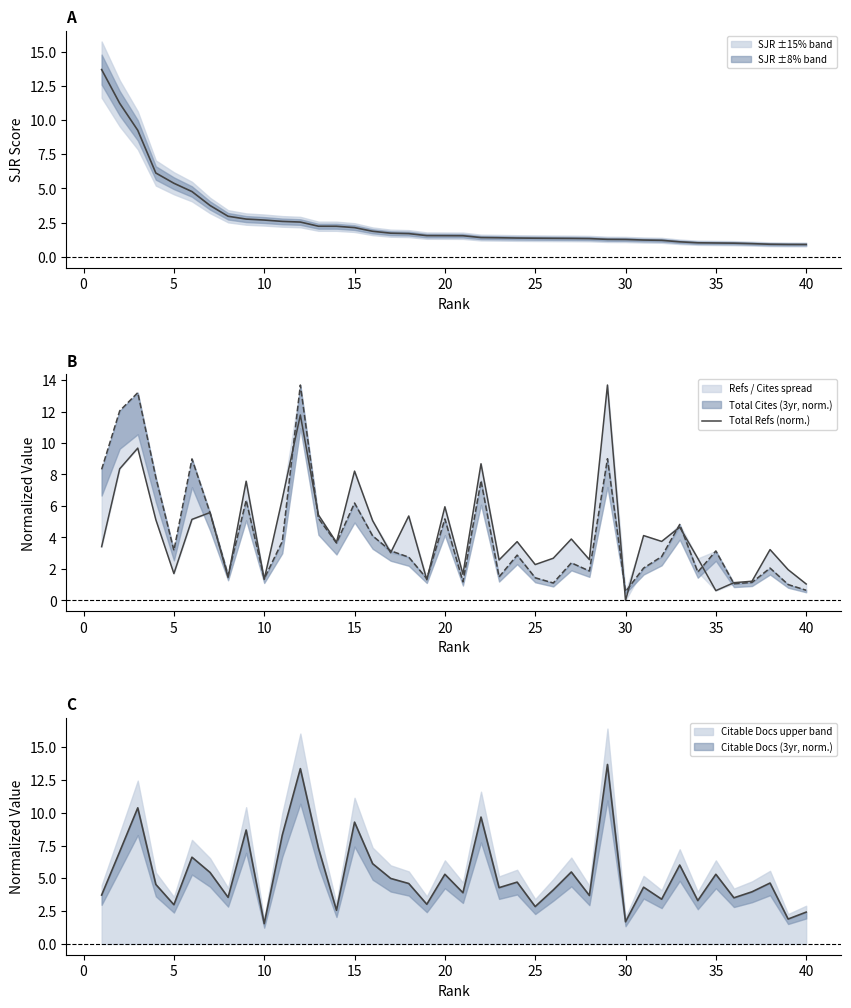

How many data points are above 3?

24